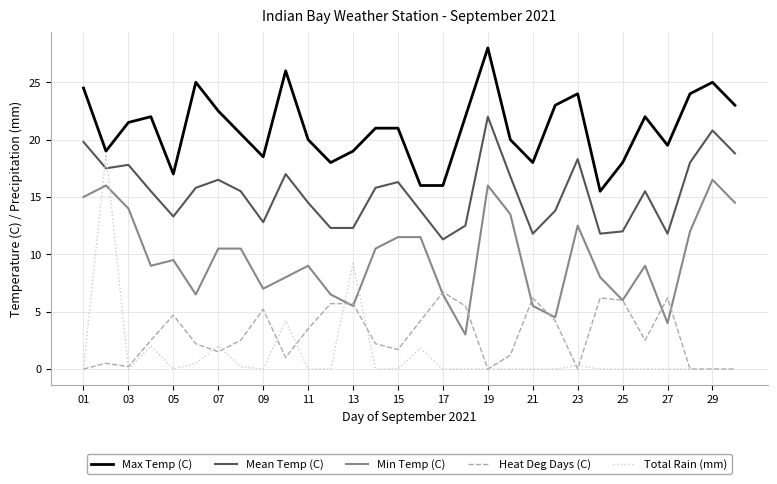

Which series has the largest total across all categories?

Max Temp (C)